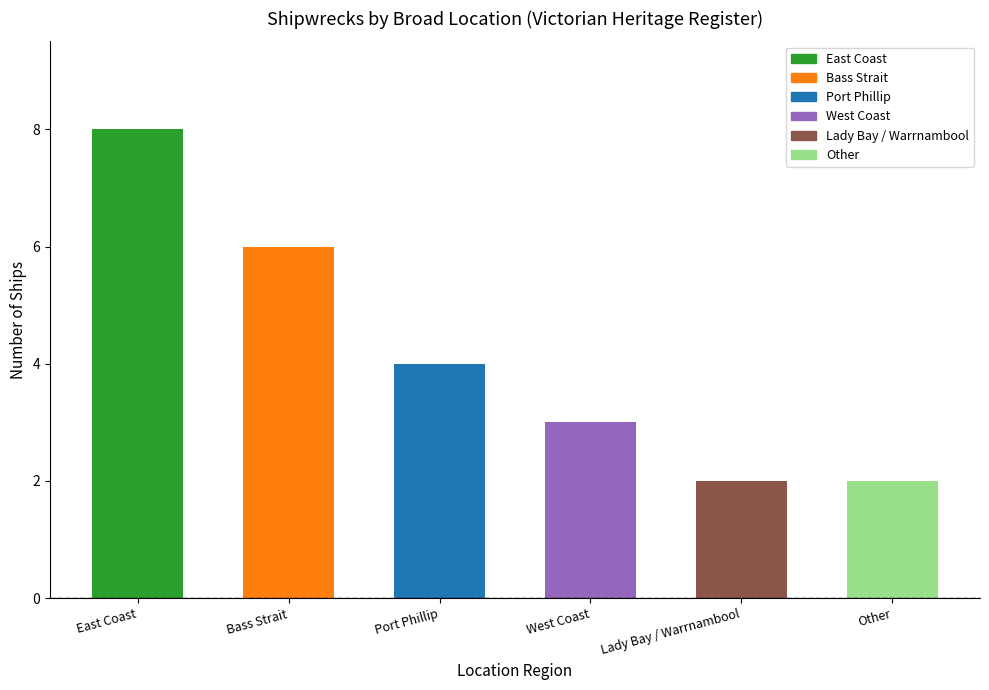

What is the difference between the values at West Coast and Bass Strait?

3